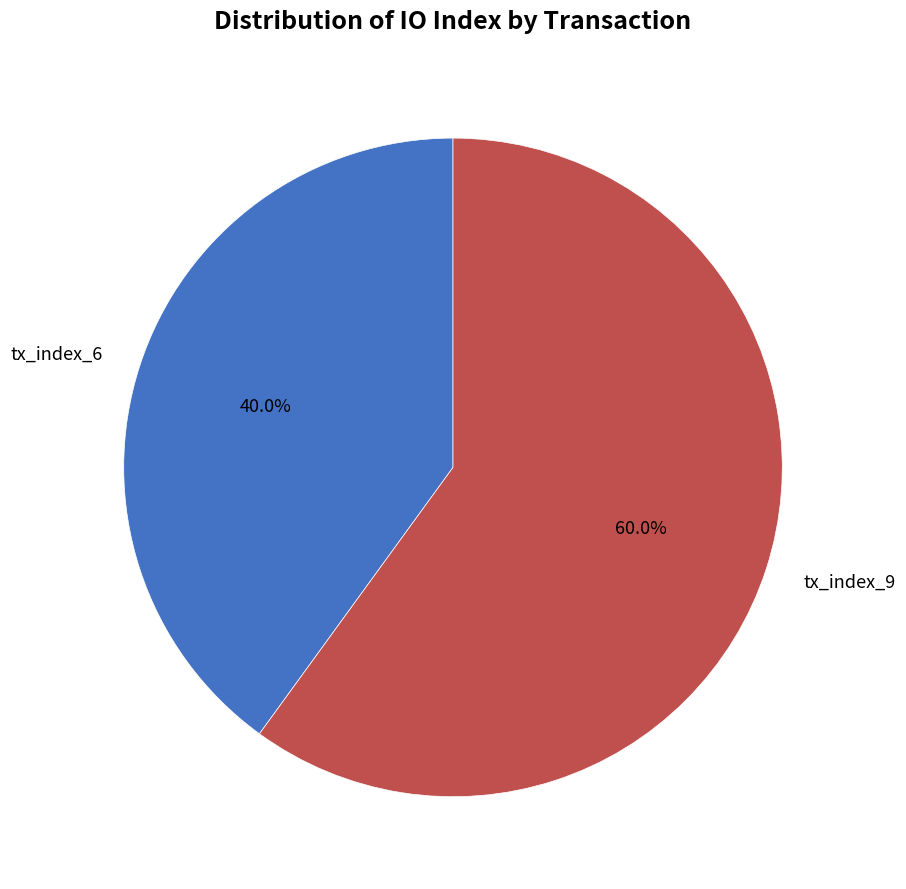

To the nearest percent, what is the average slice percentage?

50%